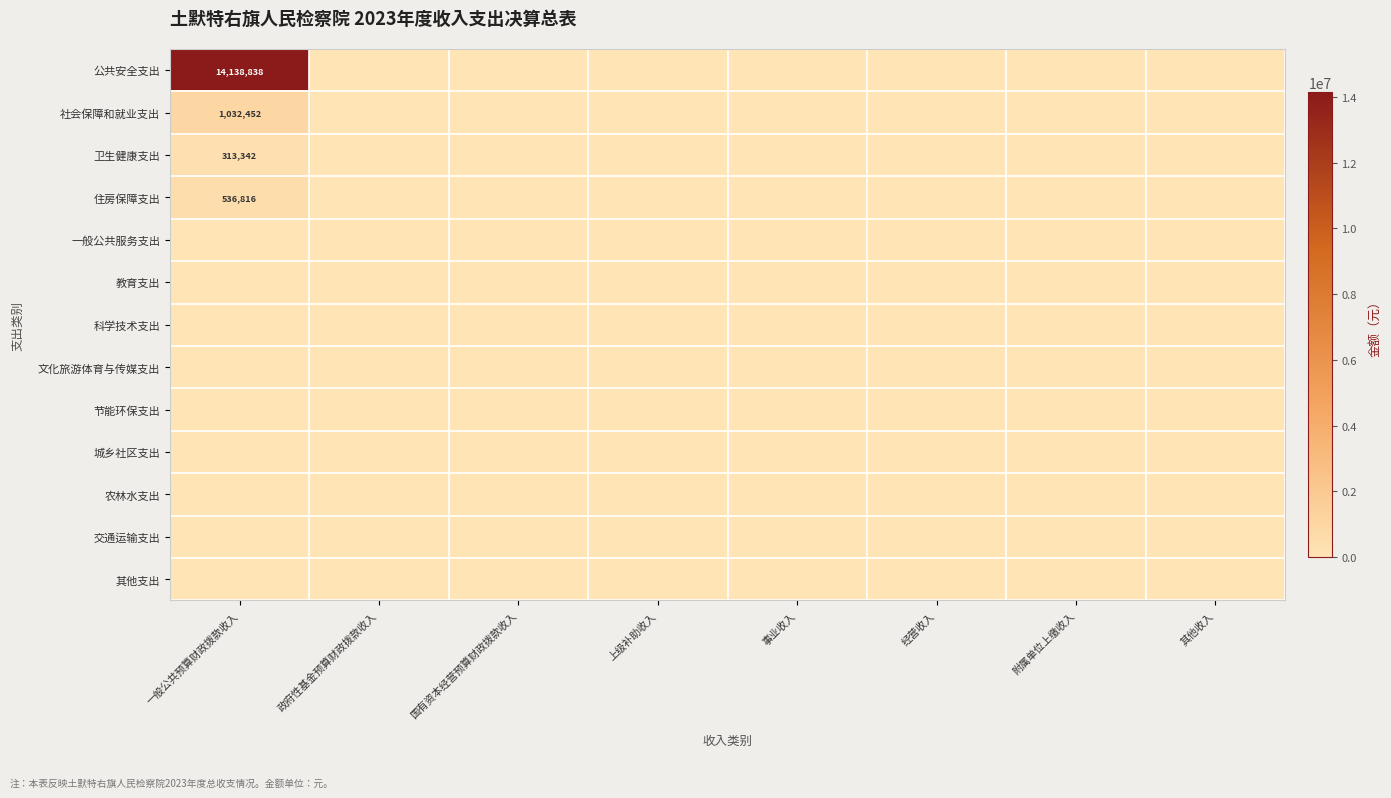

The value of 社会保障和就业支出 at 一般公共预算财政拨款收入 is 1032452. True or false?

True